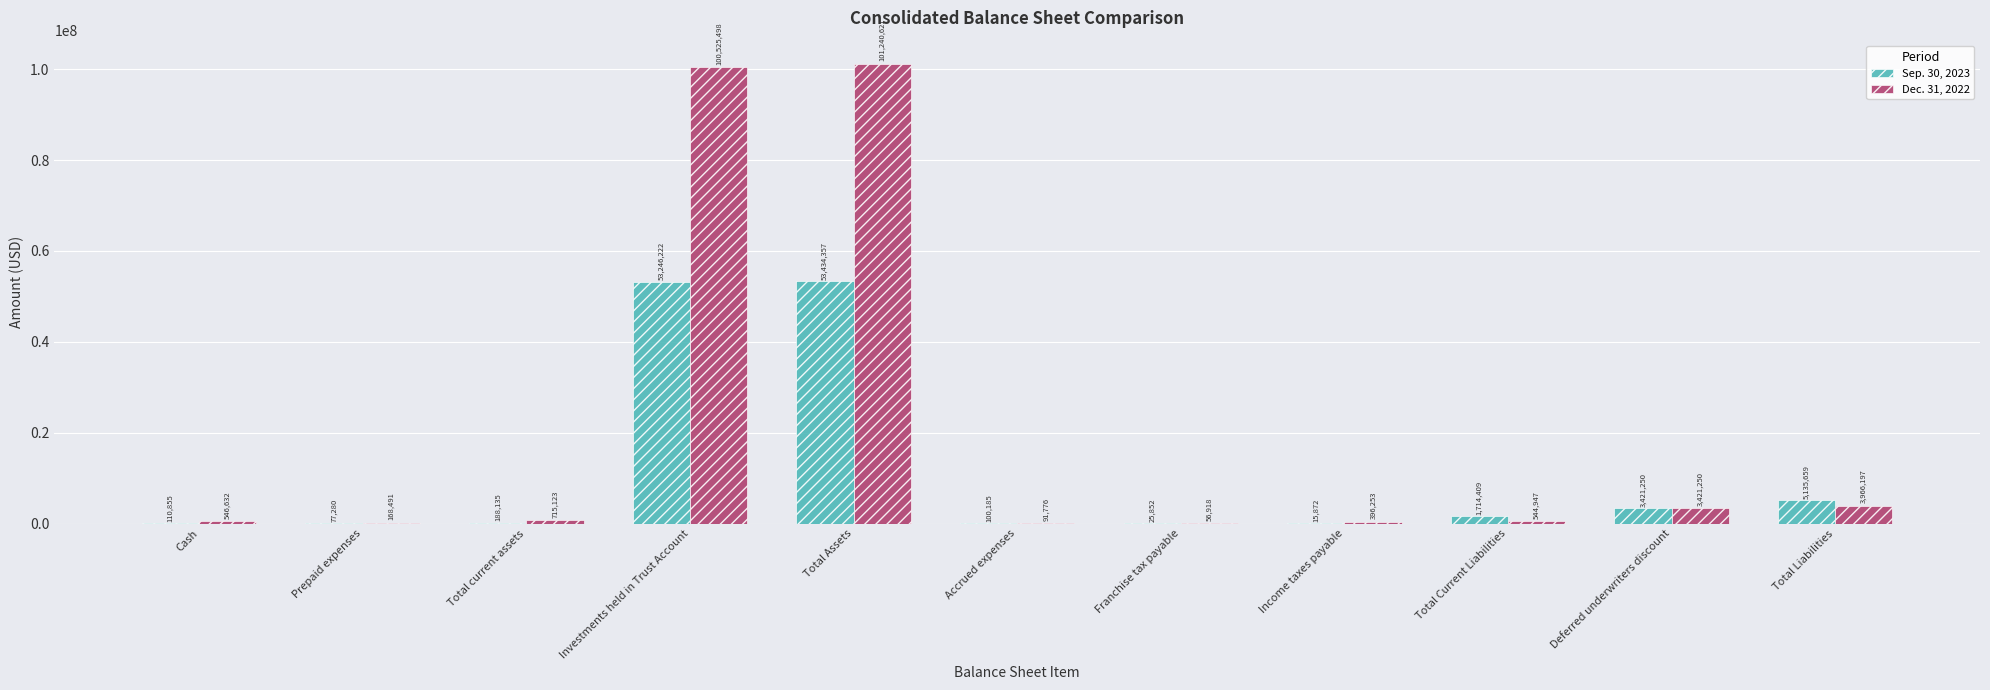

At which category is the sum across all series the highest?

Total Assets